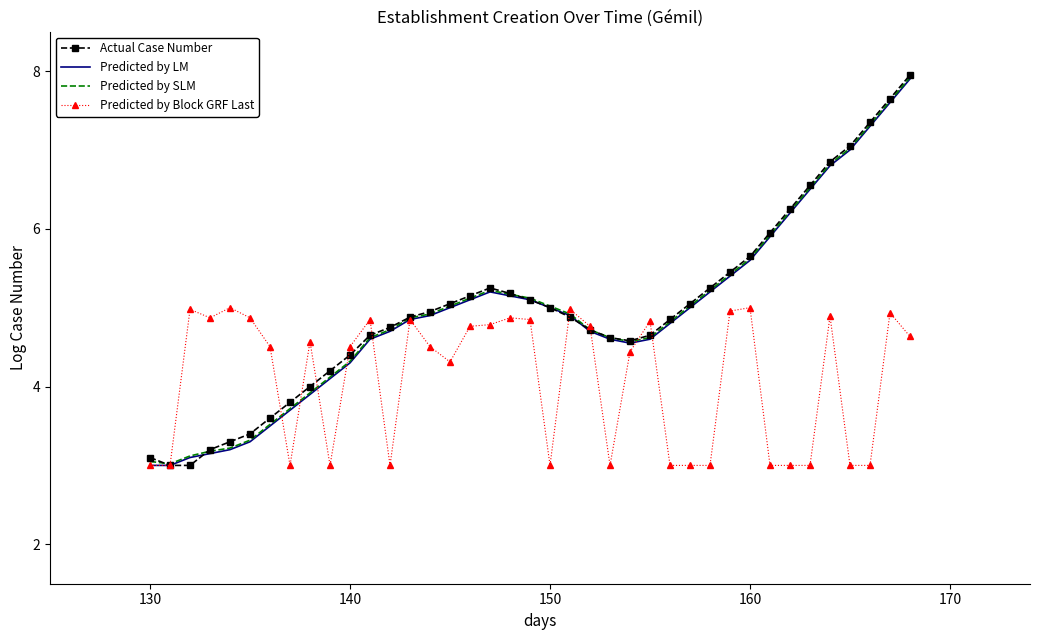

What is the difference between the maximum and minimum values in the Predicted by Block GRF Last series?

2.0